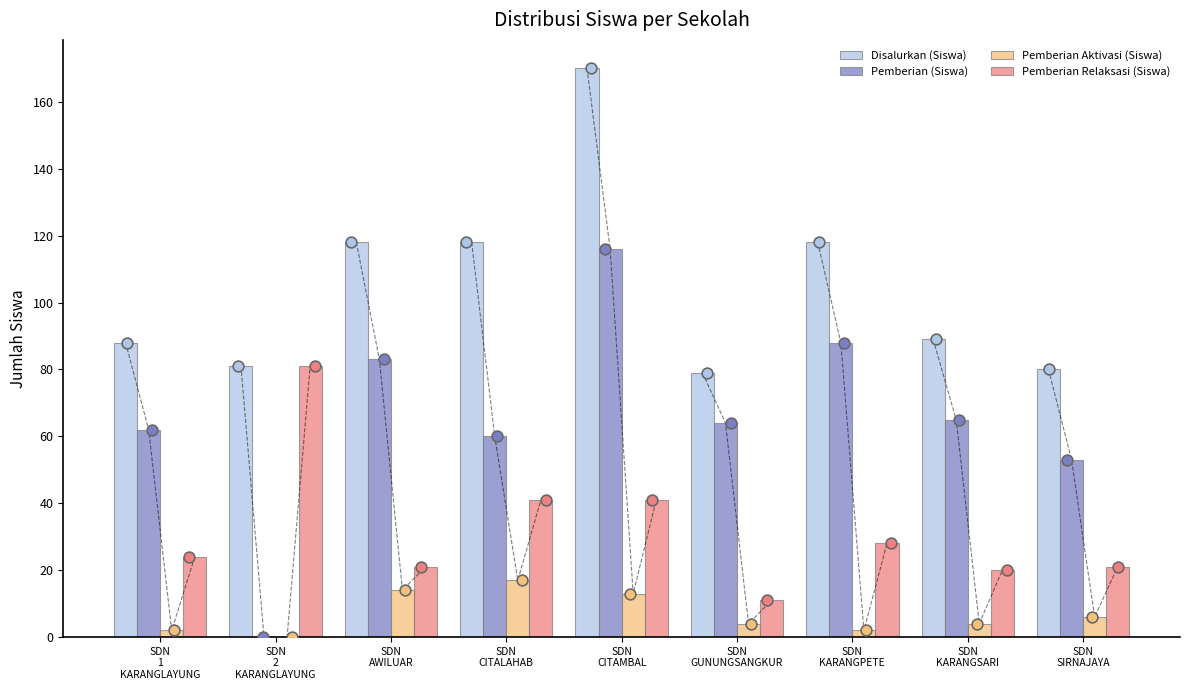

At which category is the sum across all series the highest?

SDN
CITAMBAL